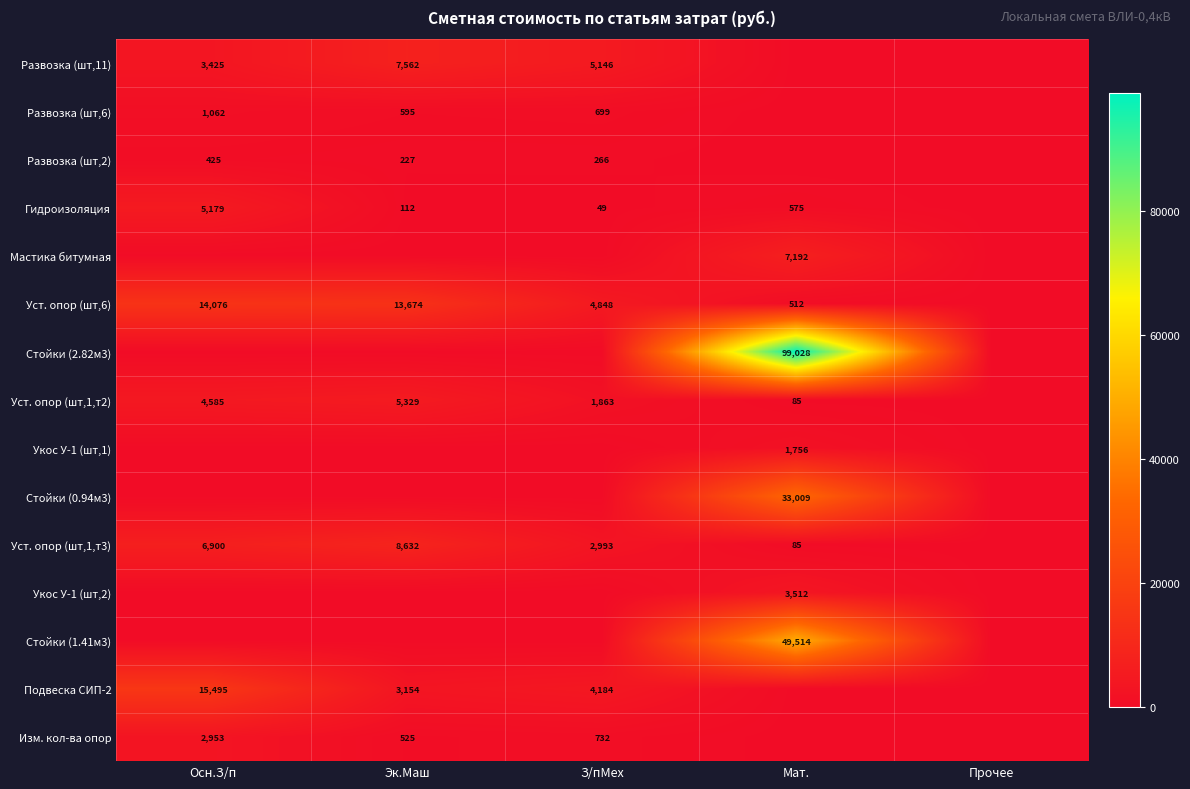

Which has a higher value, Осн.З/п or Мат.?

Осн.З/п